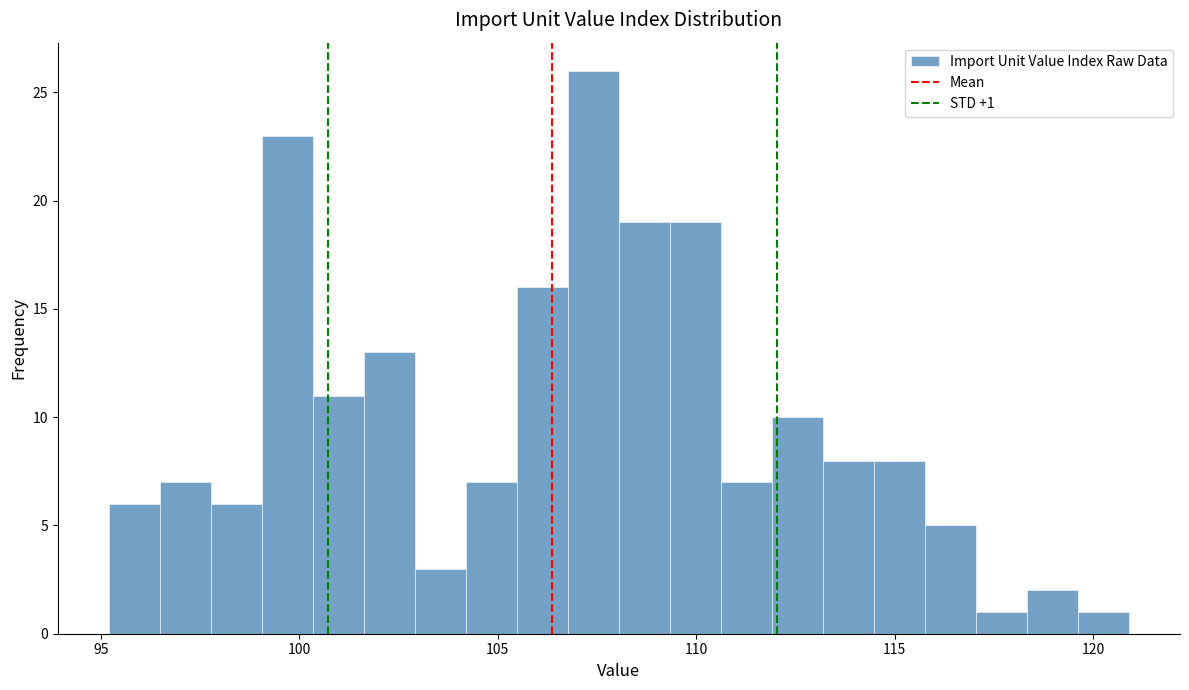

Read against the x-axis, roughly where is the centre of the tallest bar?

107.5